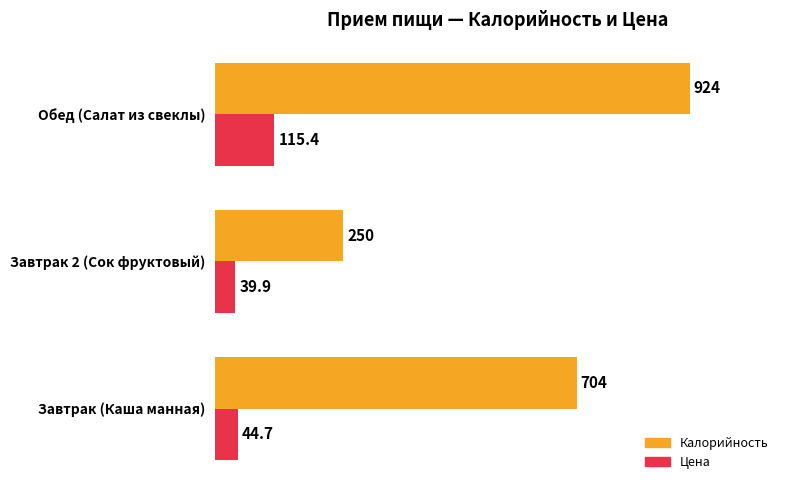

How many Калорийность values are between 250 and 924?

3